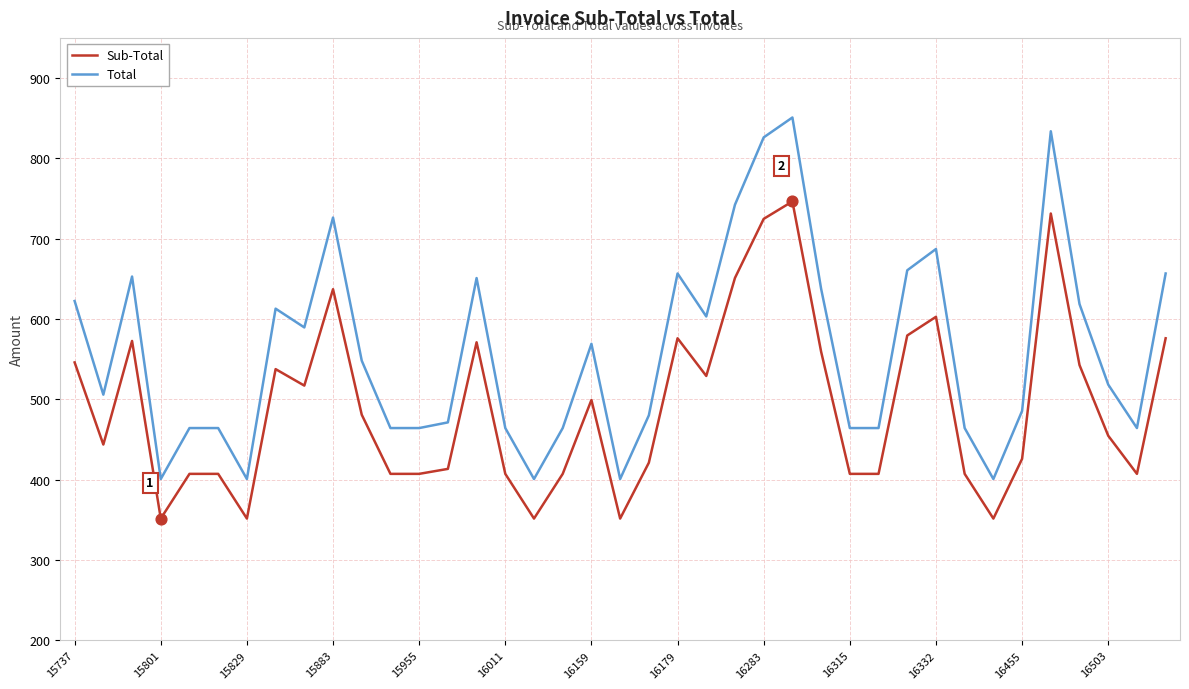

What are all the series names shown in the legend?

Sub-Total, Total